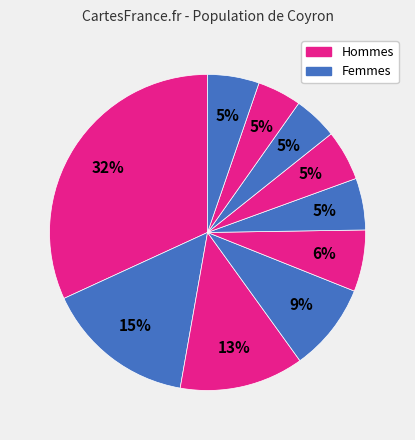

Count the number of slices in the pie.

10